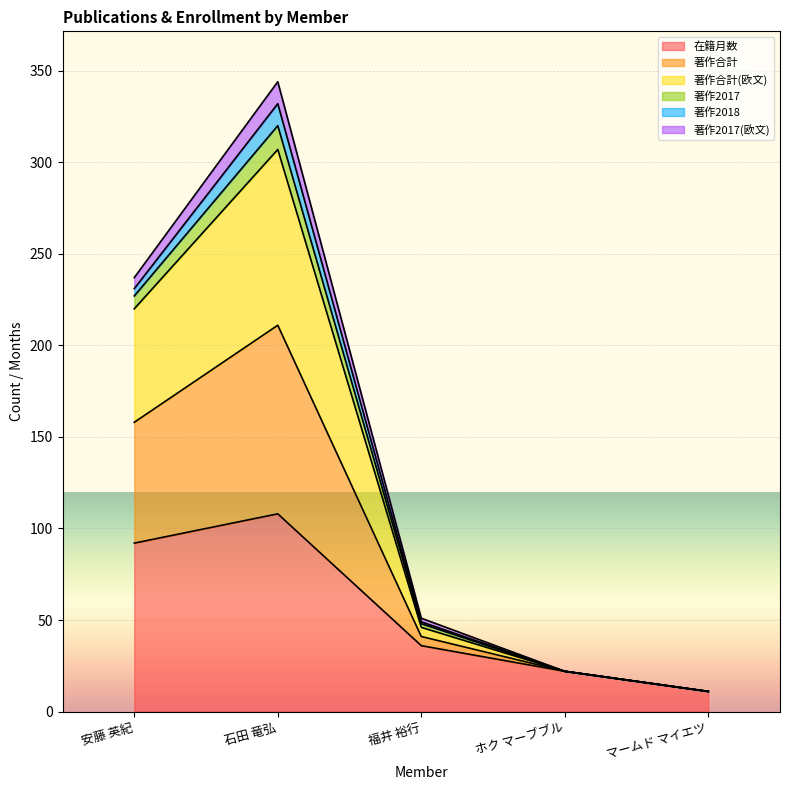

True or false: 著作2017 has more than 1 interior local peaks.

False